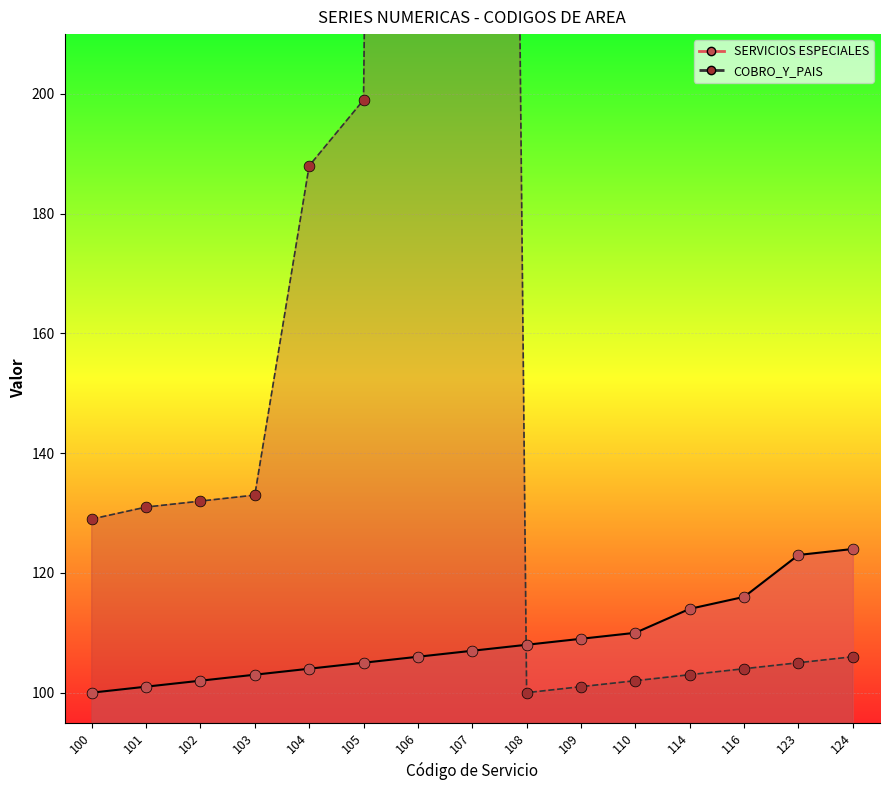

At how many categories does at least one series exceed 112?

12